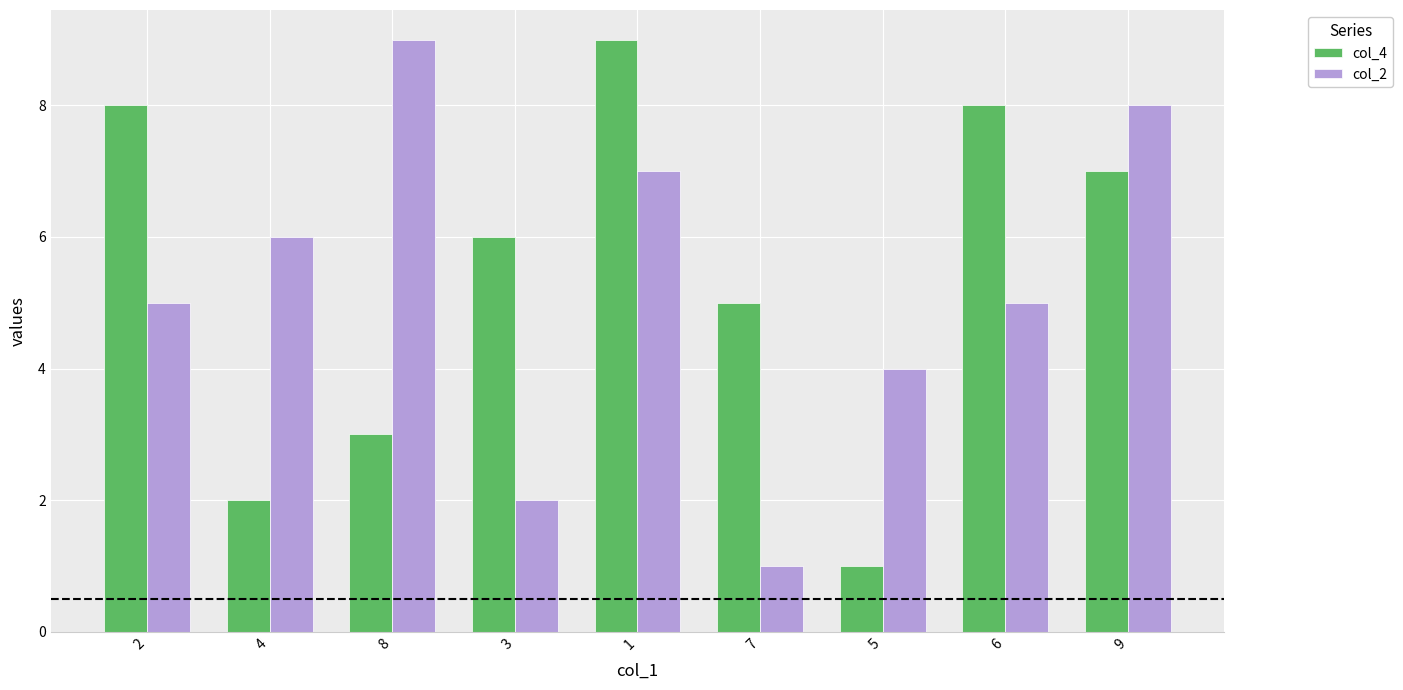

What is the total value across all series at 5?

5